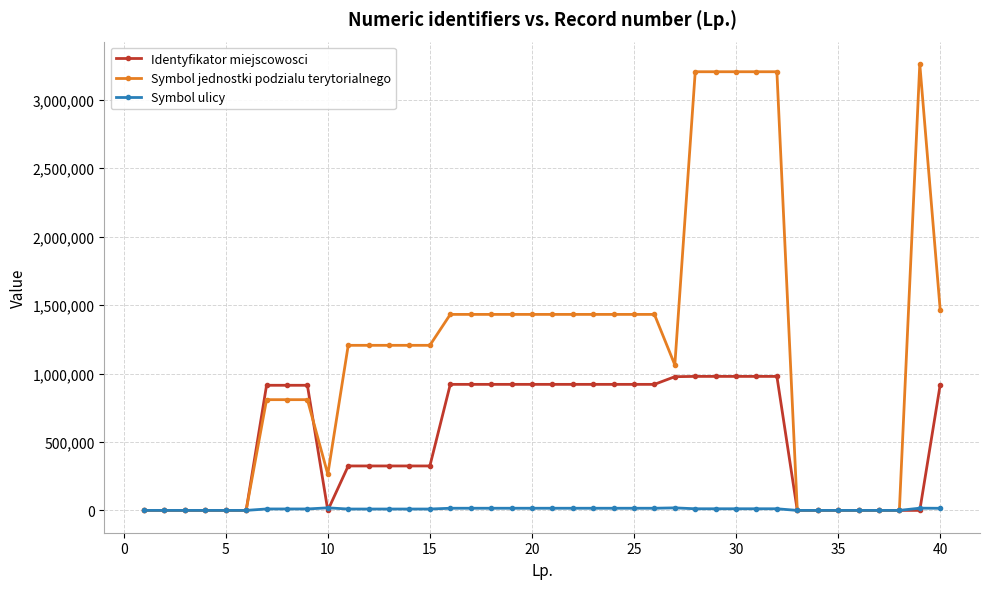

What is the maximum value for Symbol jednostki podzialu terytorialnego?

3262011